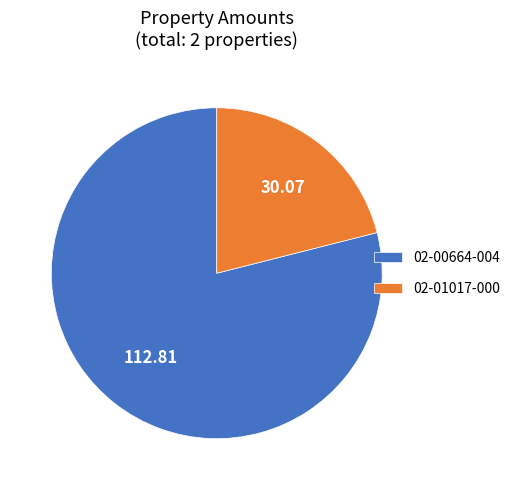

Which has a higher value, 02-00664-004 or 02-01017-000?

02-00664-004